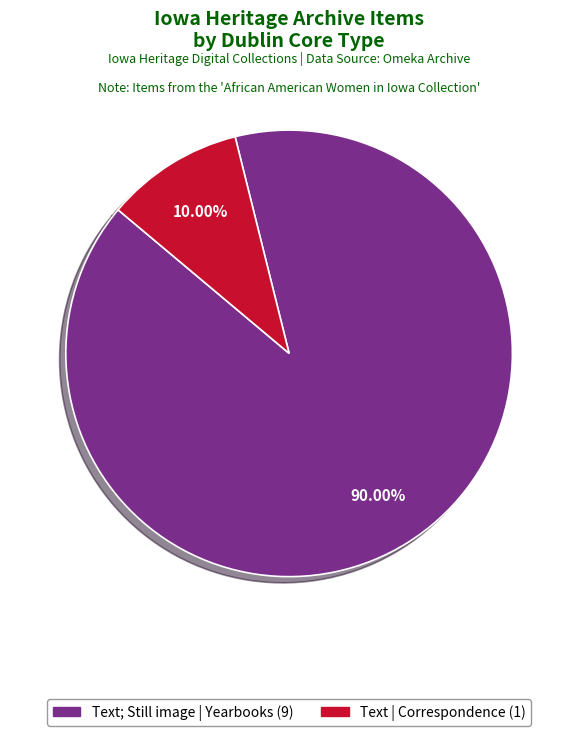

Do Text; Still image | Yearbooks (9) and Text | Correspondence (1) together represent more than half of the pie?

Yes